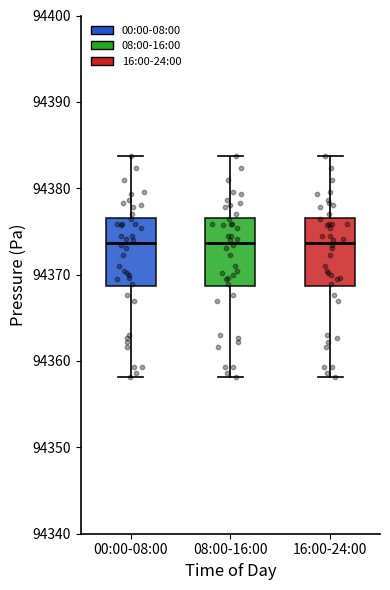

Where does the median line of the box for 16:00-24:00 sit on the y-axis? The values are not printed on the chart, so give them approximately, as read against the axis.

94374